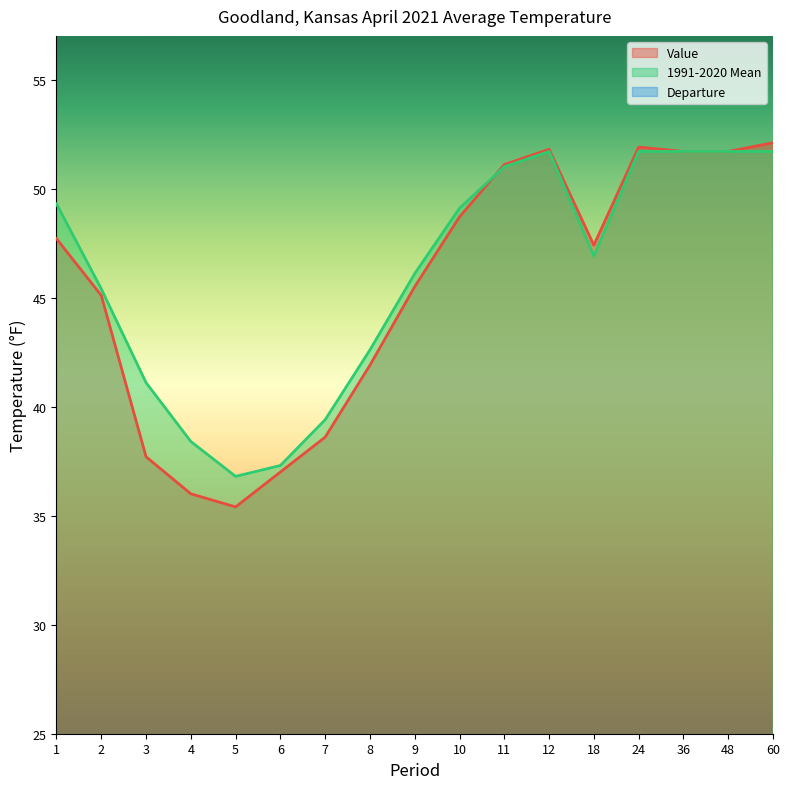

At which category is the sum across all series the highest?

60